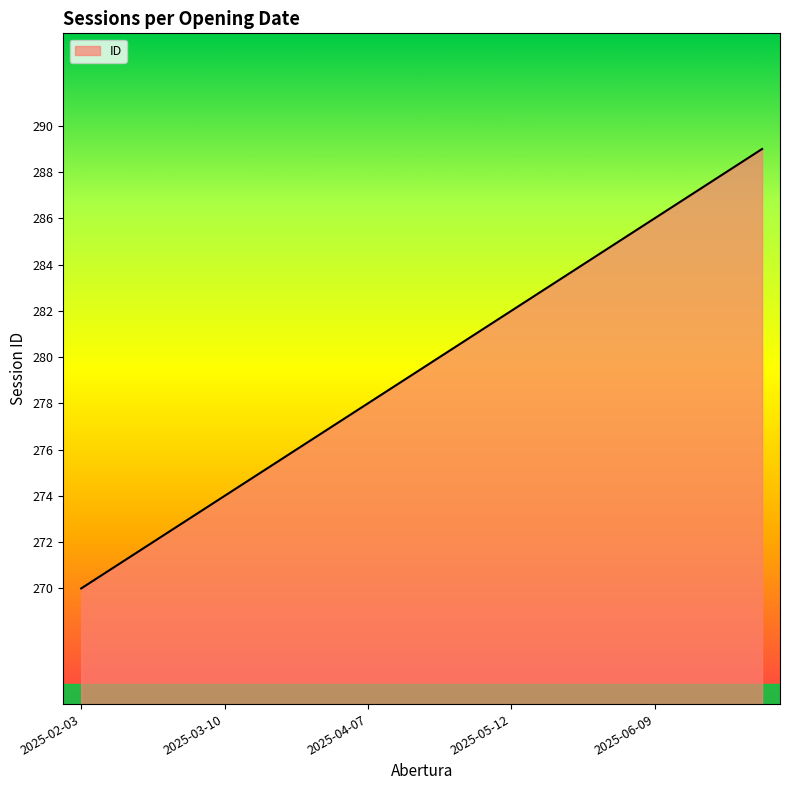

True or false: the data has more than 0 interior local peaks.

False